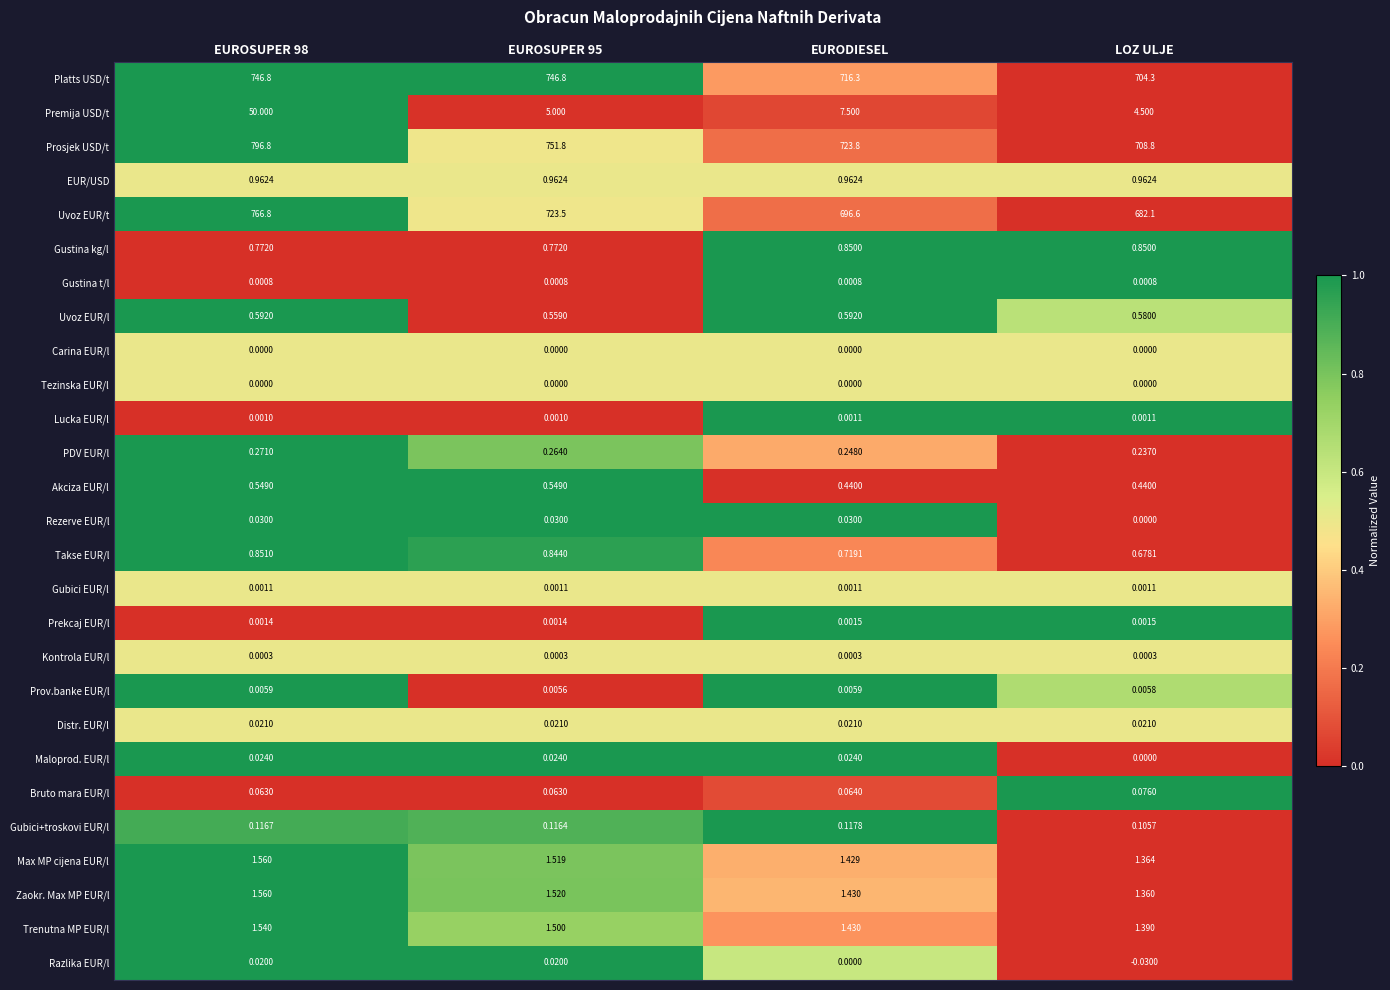

Between EURODIESEL and LOZ ULJE, which series saw the biggest shift?

Prosjek USD/t